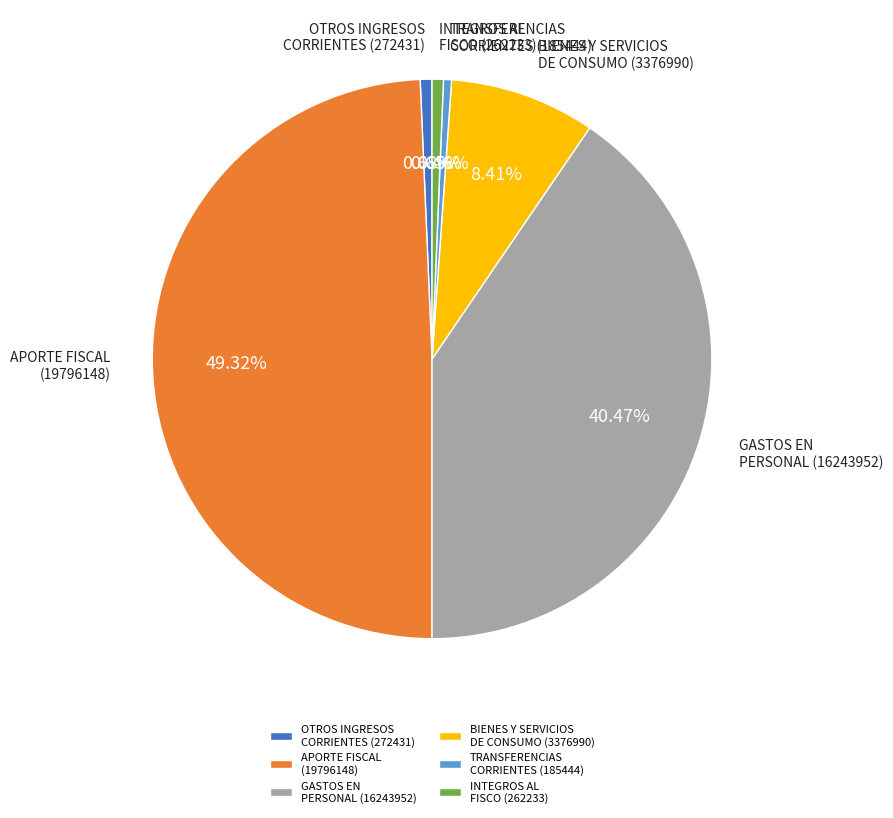

Does BIENES Y SERVICIOS DE CONSUMO (3376990) represent more than half of the total?

No